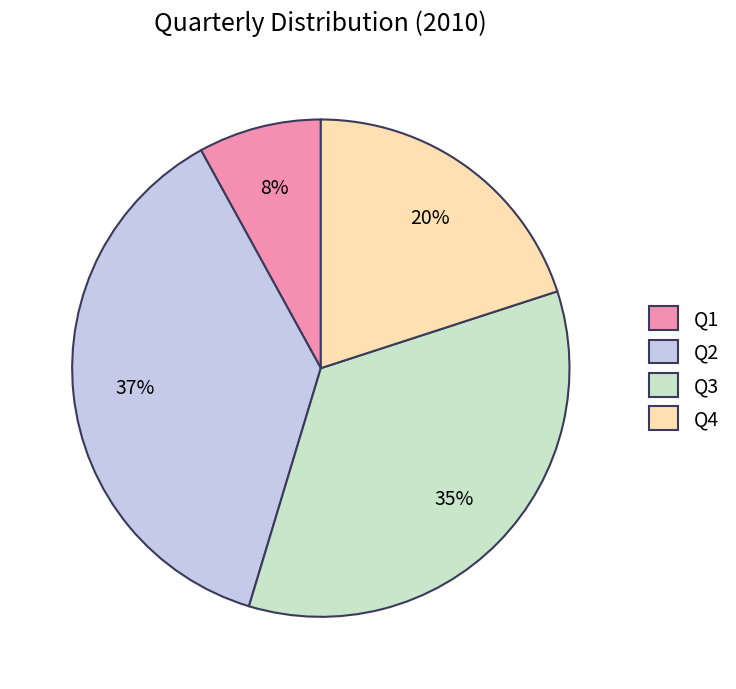

To the nearest percent, what portion does Q3 represent?

35%